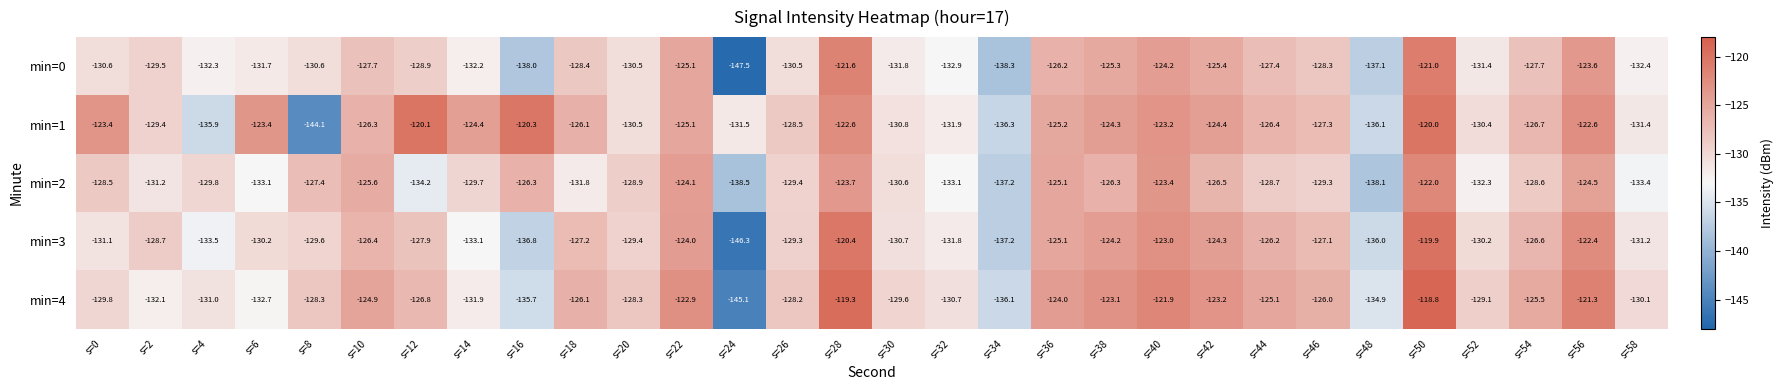

Which label corresponds to the smallest value in the chart?

s=24